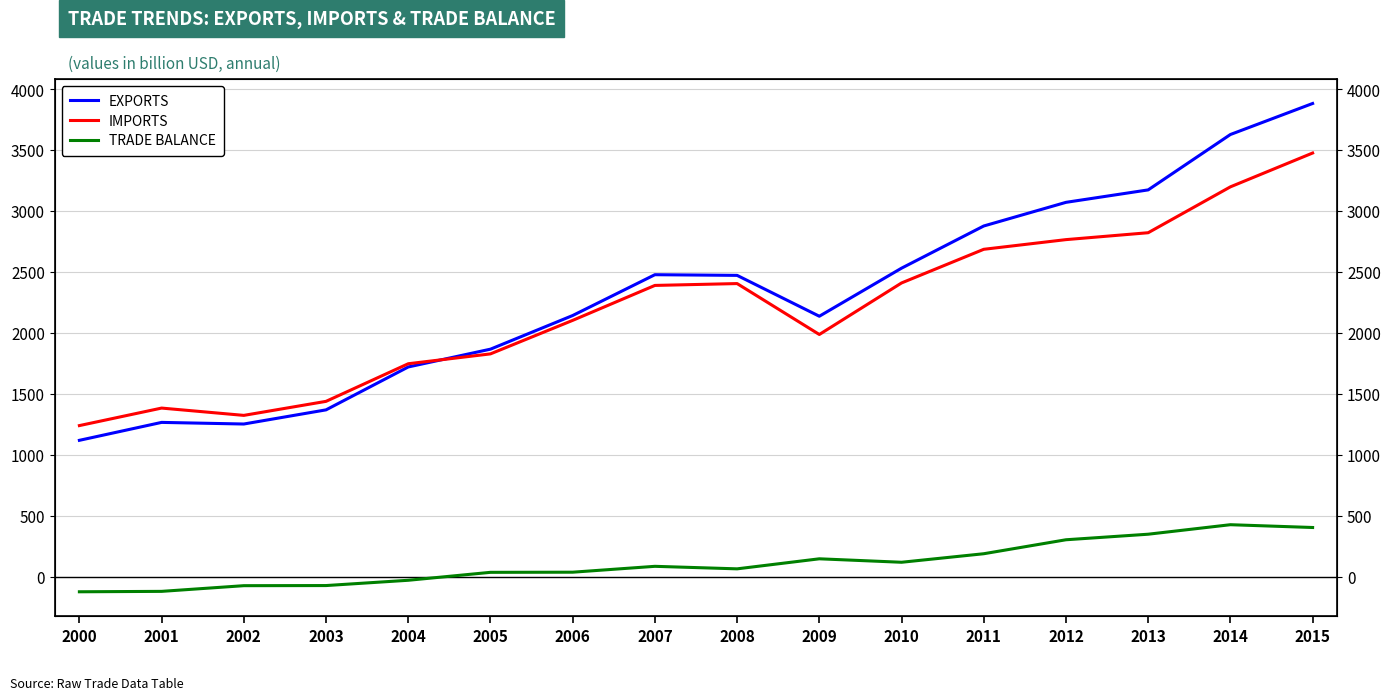

Reading left to right, list all the values displayed in this chart.

EXPORTS: 2000=1121.1	2001=1268.1	2002=1254.9	2003=1370.9	2004=1722.7	2005=1868.6	2006=2144.6	2007=2479.2	2008=2473.7	2009=2138.6	2010=2532.8	2011=2878.7	2012=3072.6	2013=3174.7	2014=3628.8	2015=3883.2
IMPORTS: 2000=1241.9	2001=1385.6	2002=1325.7	2003=1440.7	2004=1749.1	2005=1830.0	2006=2104.8	2007=2391.3	2008=2406.5	2009=1989.0	2010=2411.6	2011=2687.6	2012=2766.9	2013=2823.5	2014=3199.6	2015=3477.0
TRADE BALANCE: 2000=-120.8	2001=-117.4	2002=-70.8	2003=-69.8	2004=-26.4	2005=38.6	2006=39.8	2007=87.9	2008=67.2	2009=149.6	2010=121.2	2011=191.1	2012=305.7	2013=351.2	2014=429.2	2015=406.2